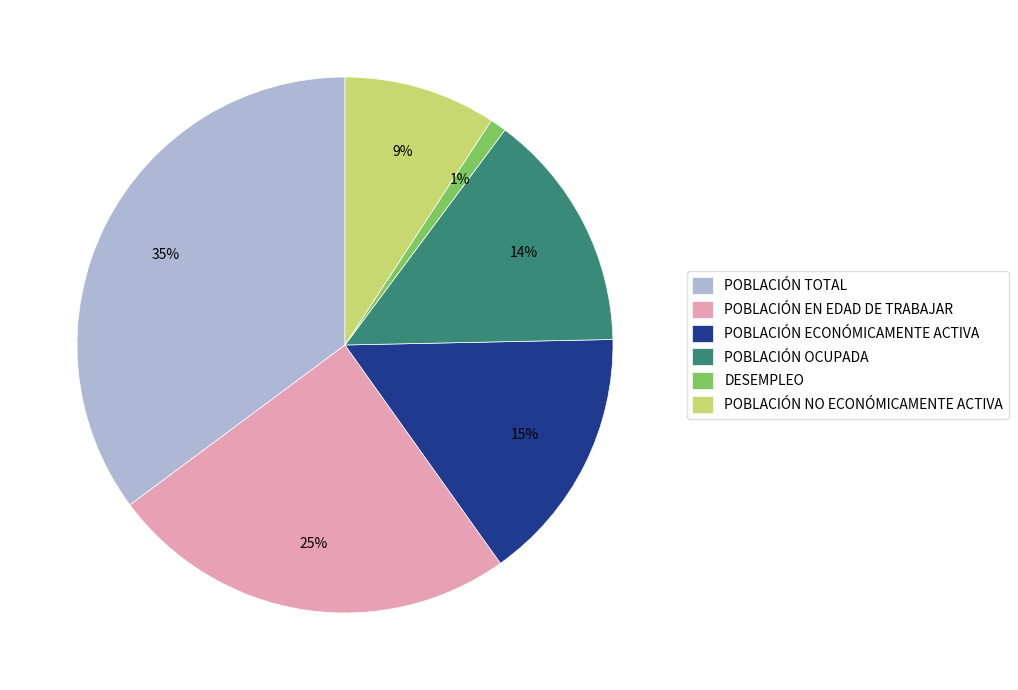

To the nearest percent, what portion does POBLACIÓN ECONÓMICAMENTE ACTIVA represent?

15%